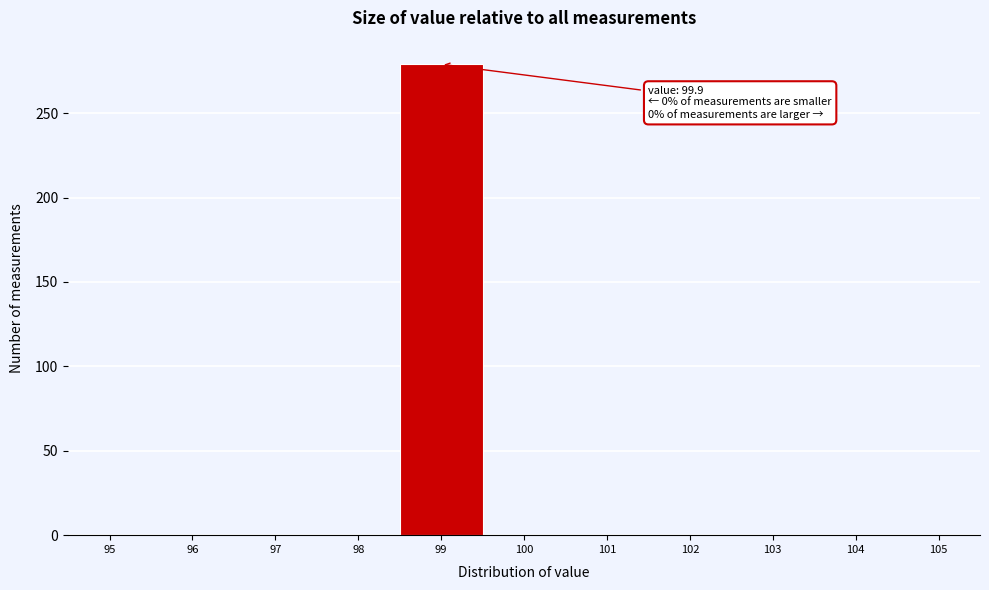

Reading left to right, transcribe all the data shown in this chart.

95=0	96=0	97=0	98=0	99=279	100=0	101=0	102=0	103=0	104=0	105=0